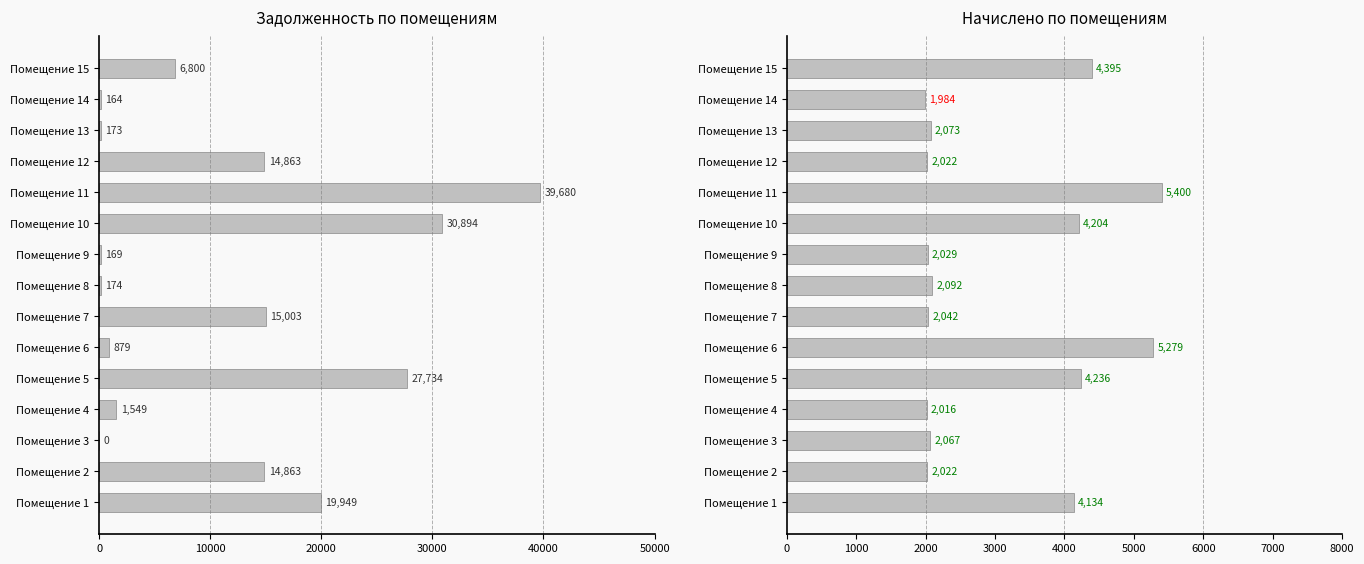

Reading right to left, list all the values displayed in this chart.

задолженность (нач.): 6799.7	164.4	172.8	14862.6	39680.3	30893.7	168.7	174.4	15002.8	878.8	27734.5	1549.2	0.0	14862.6	19949.3
начислено: 4394.8	1984.3	2073.4	2022.5	5399.6	4204.0	2028.8	2092.4	2041.6	5278.8	4235.8	2016.1	2067.0	2022.5	4134.0